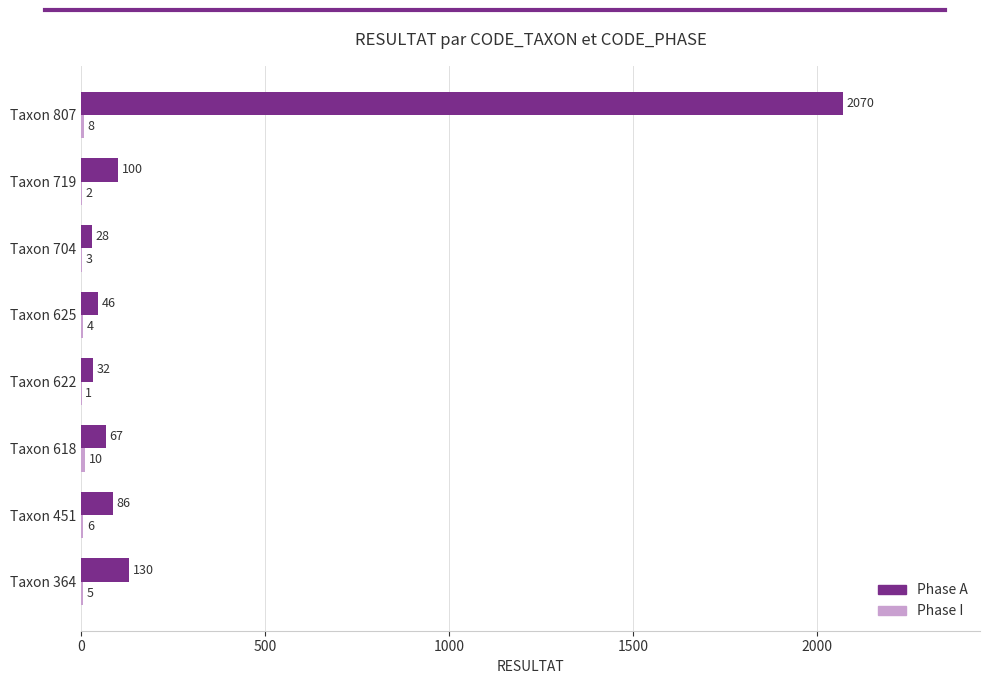

What is the highest value of the Phase A series?

2070